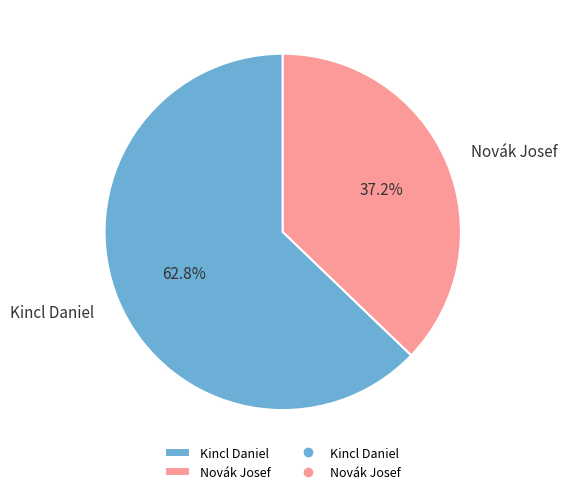

How many slices are in this pie chart?

2